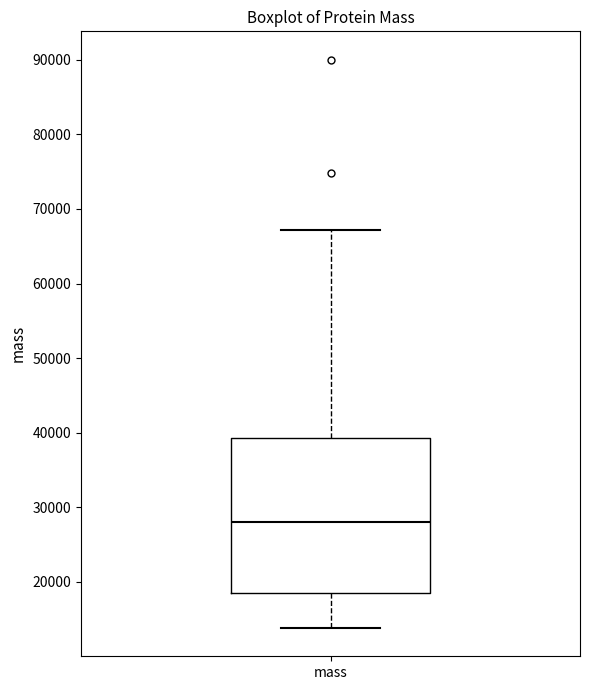

Where does the median line of the box for mass sit on the y-axis? The values are not printed on the chart, so give them approximately, as read against the axis.

28000